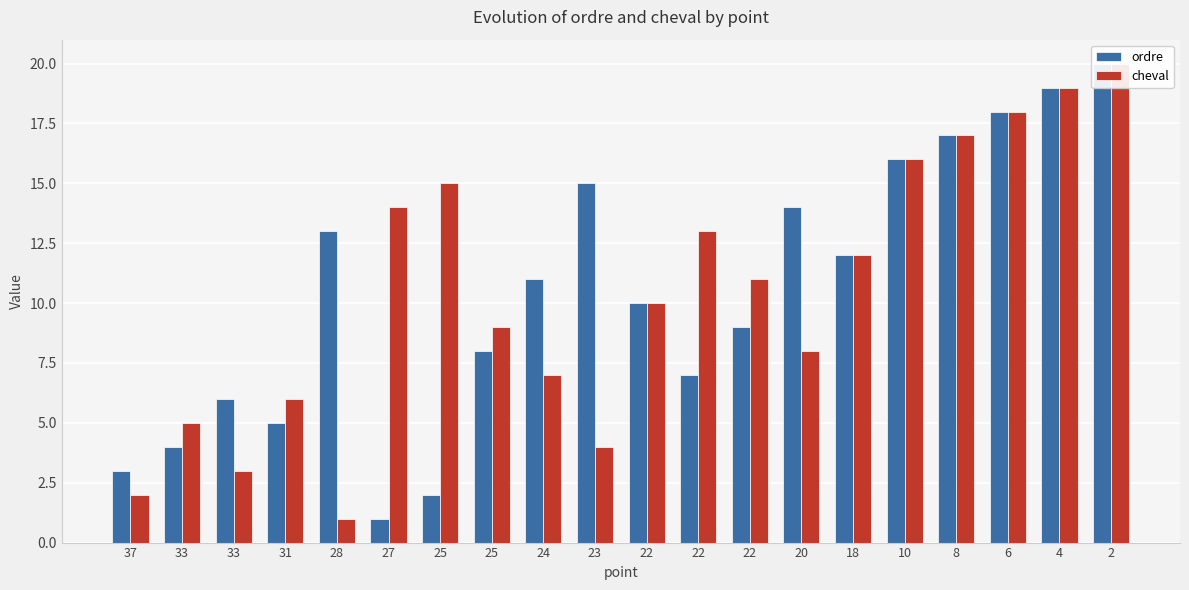

List the labels in order of cheval value, largest first.

2, 4, 6, 8, 10, 25, 27, 22, 18, 22, 22, 25, 20, 24, 31, 33, 23, 33, 37, 28